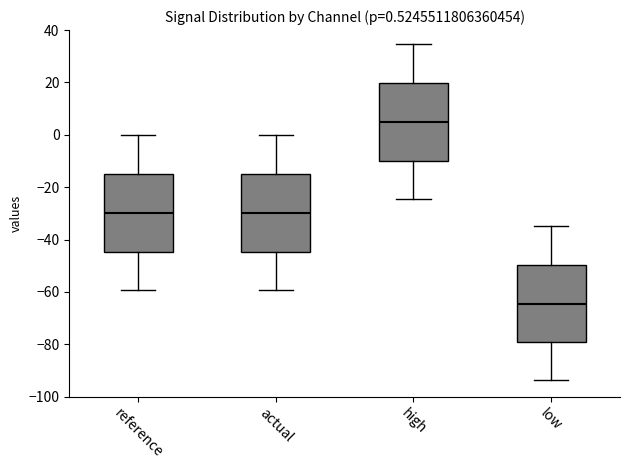

Which box has the lowest median line?

low